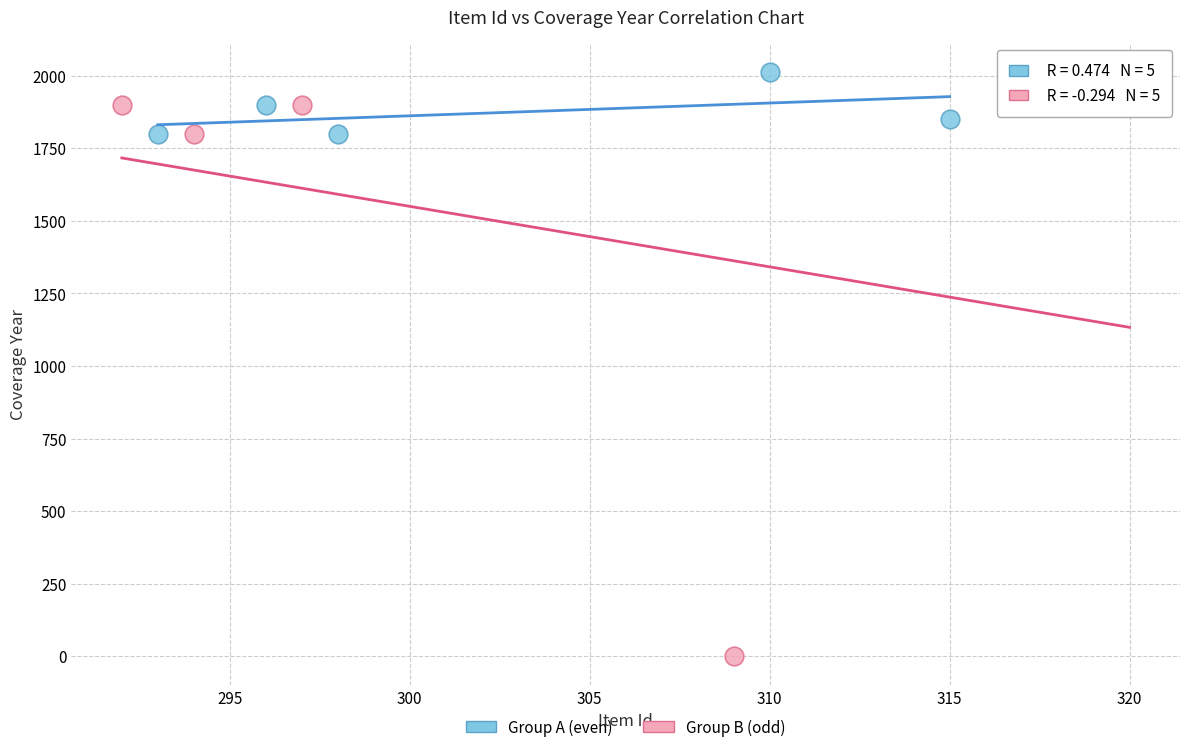

Which series contains the lowest Y value?

Group B (odd)